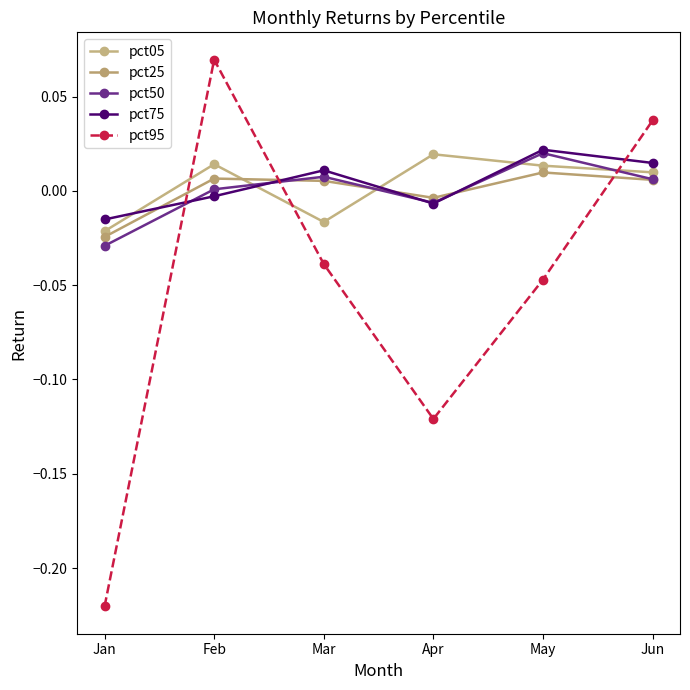

At Mar, list the series in order from smallest to largest.

pct95, pct05, pct25, pct50, pct75